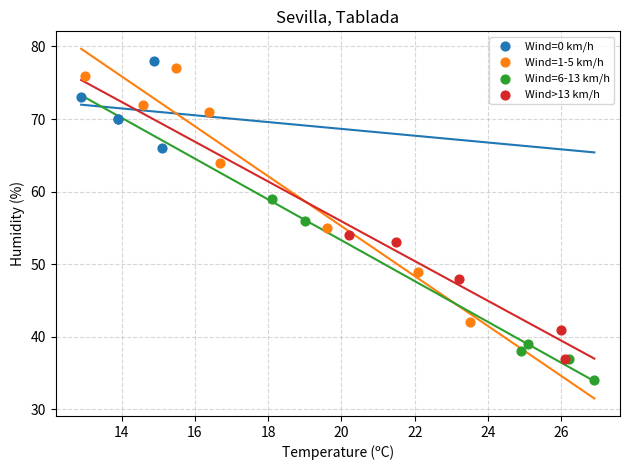

What are all the series names shown in the legend?

Wind=0 km/h, Wind=1-5 km/h, Wind=6-13 km/h, Wind>13 km/h